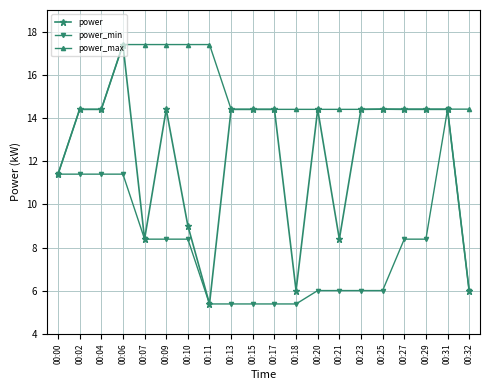

At which label is power closest to 11?

00:00